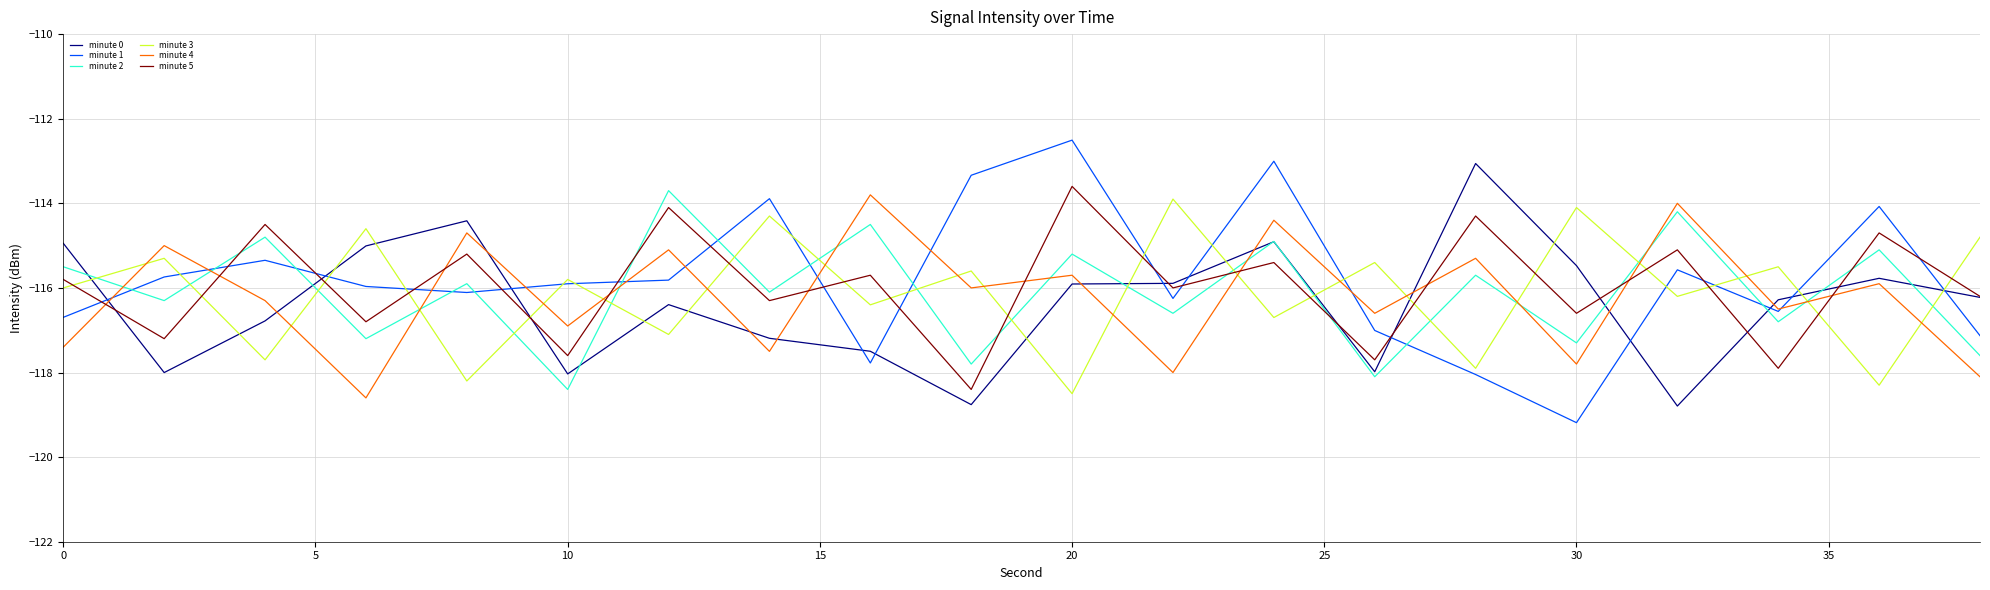

What is the sum of all minute 2 values?

-2321.7